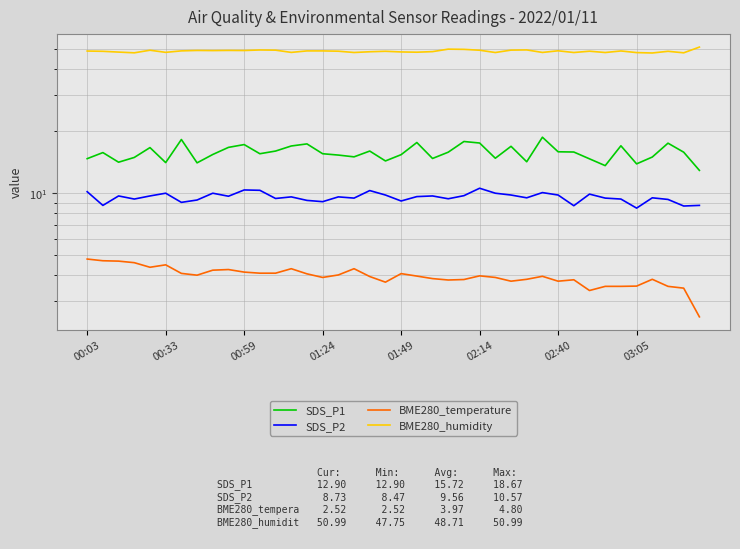

What is the average value of the SDS_P1 series?

15.7